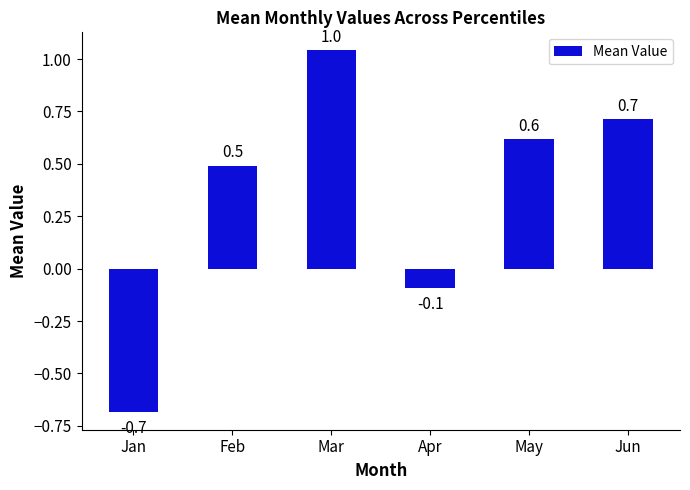

What is the sum of all values?

2.1